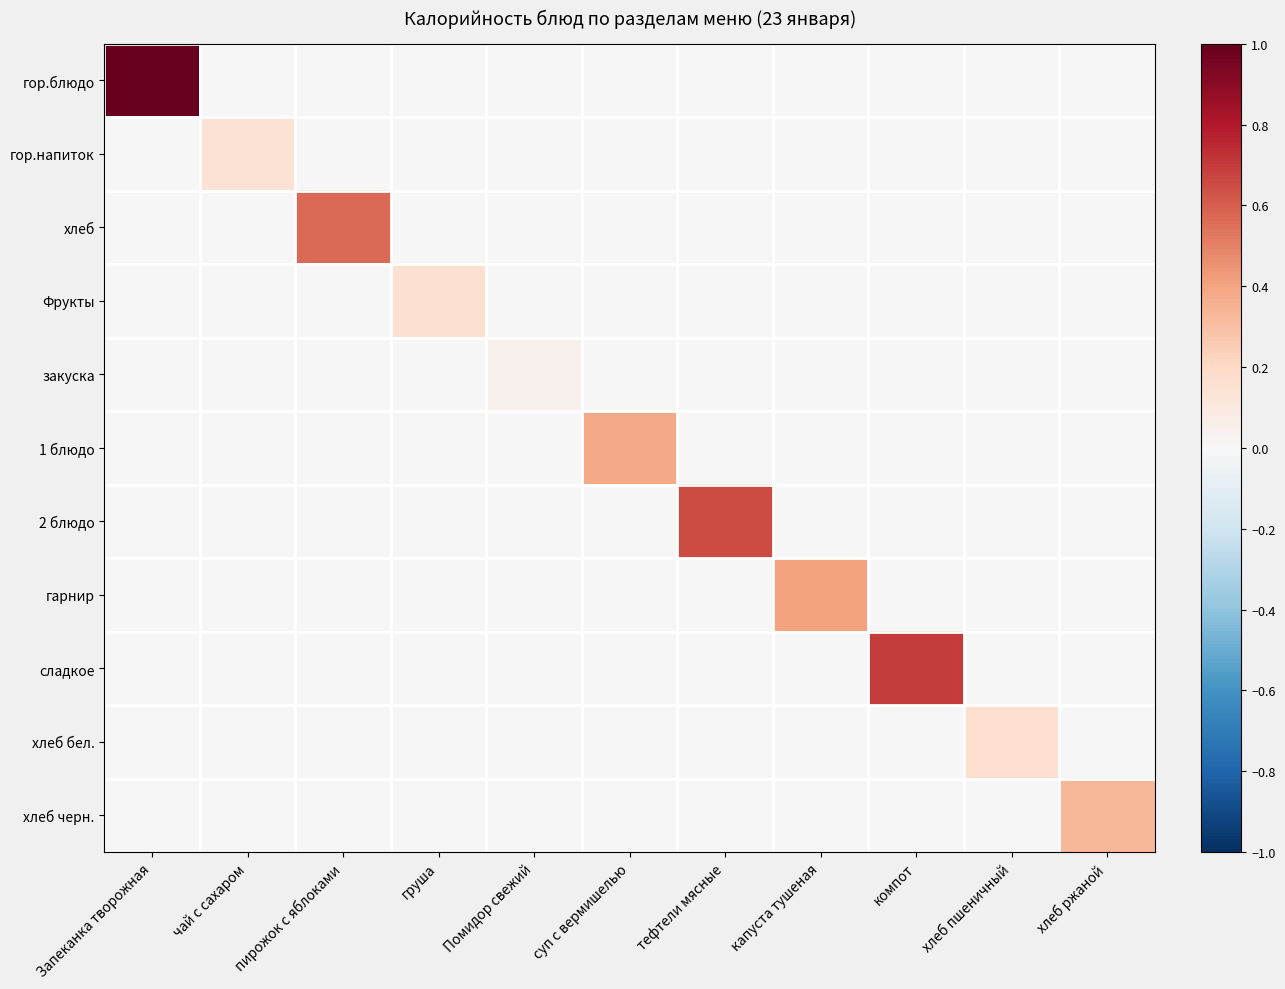

At капуста тушеная, list the series in order from smallest to largest.

гор.блюдо, гор.напиток, хлеб, Фрукты, закуска, 1 блюдо, 2 блюдо, сладкое, хлеб бел., хлеб черн., гарнир